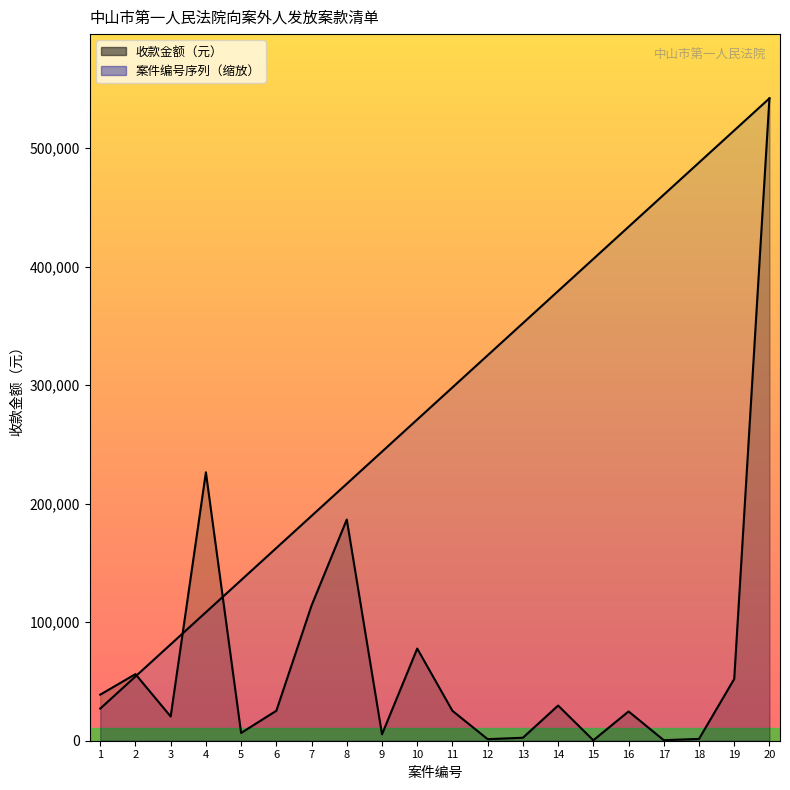

The value of 案件编号序列（缩放） at 13 is 352365.0. True or false?

True